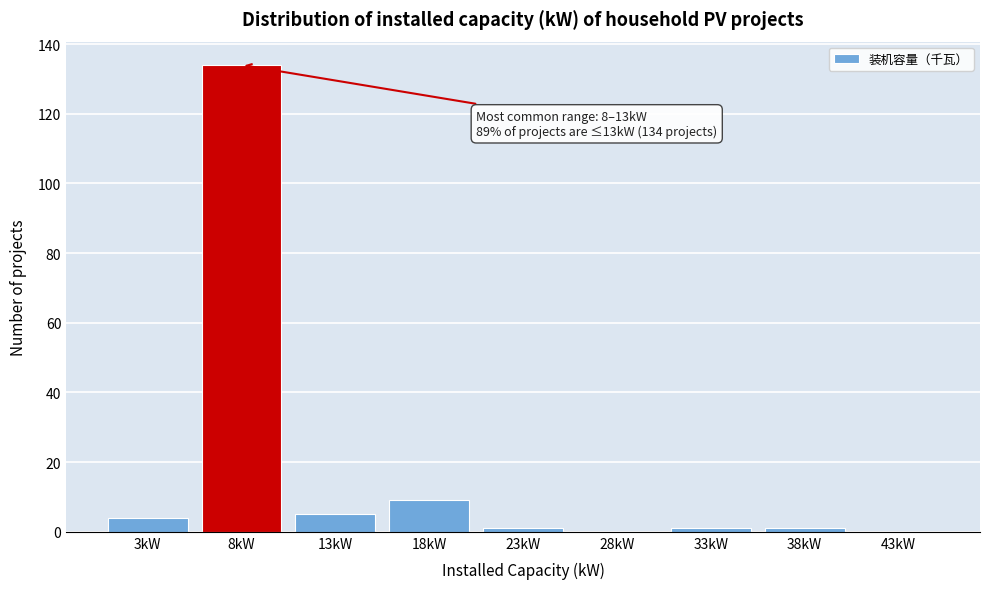

Reading right to left, what are all the values shown in this chart?

43kW=0	38kW=1	33kW=1	28kW=0	23kW=1	18kW=9	13kW=5	8kW=134	3kW=4